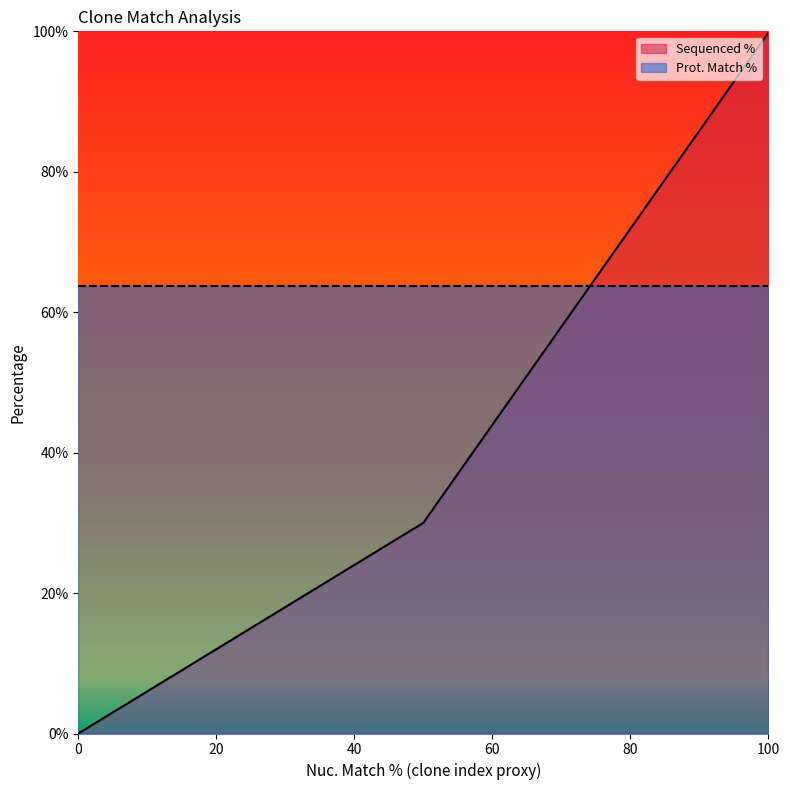

How many lines are shown in the chart?

2